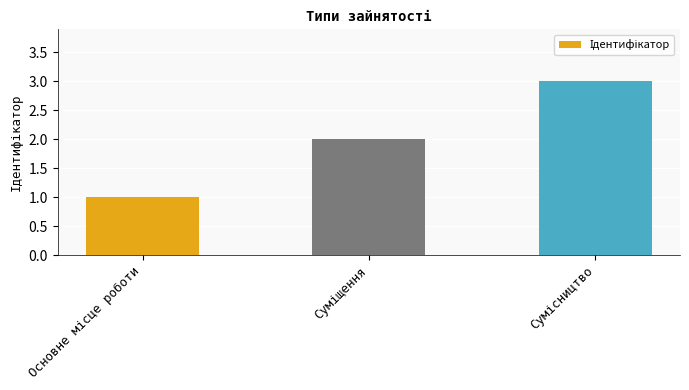

What is the sum of all values?

6